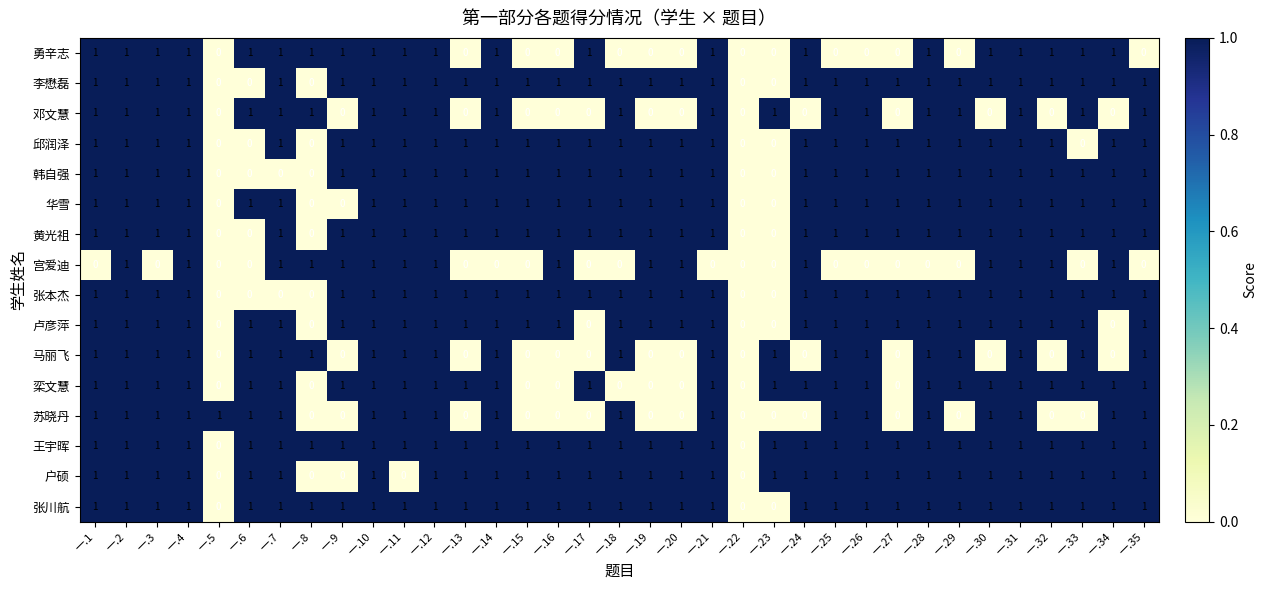

What is the sum of all 邱润泽 values?

29